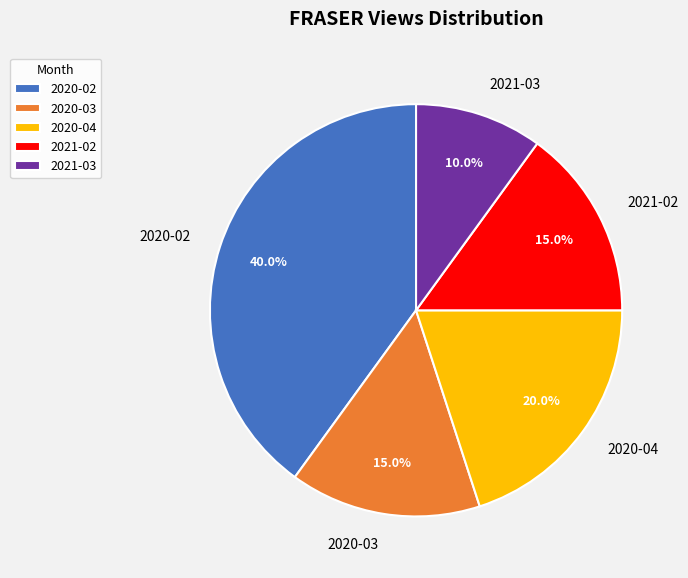

The 2020-04 slice represents 20% of the pie. True or false?

True